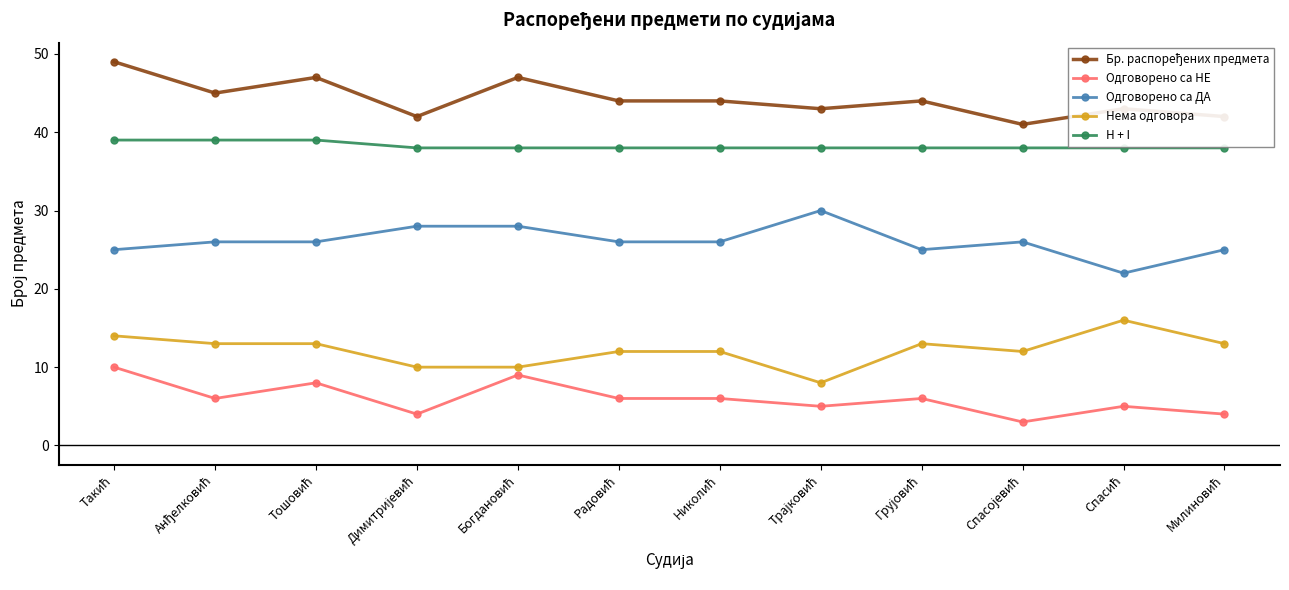

What is the difference between the maximum and second lowest values in the Нема одговора series?

6